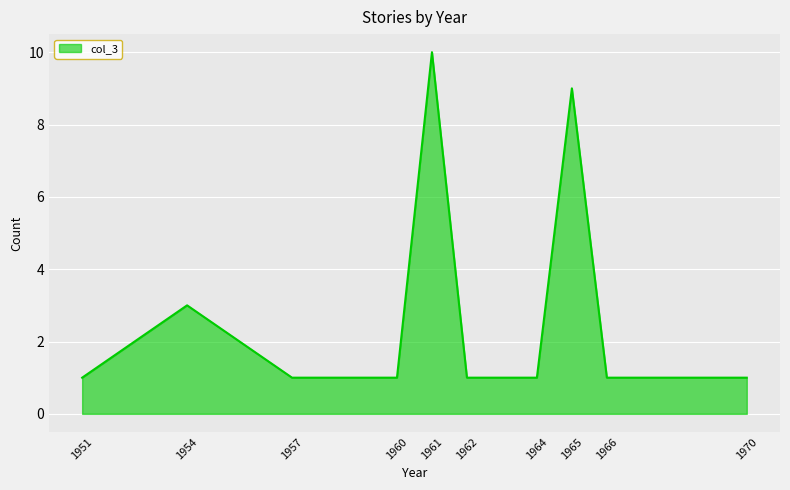

What is the change in value from 1951 to 1961?

+9